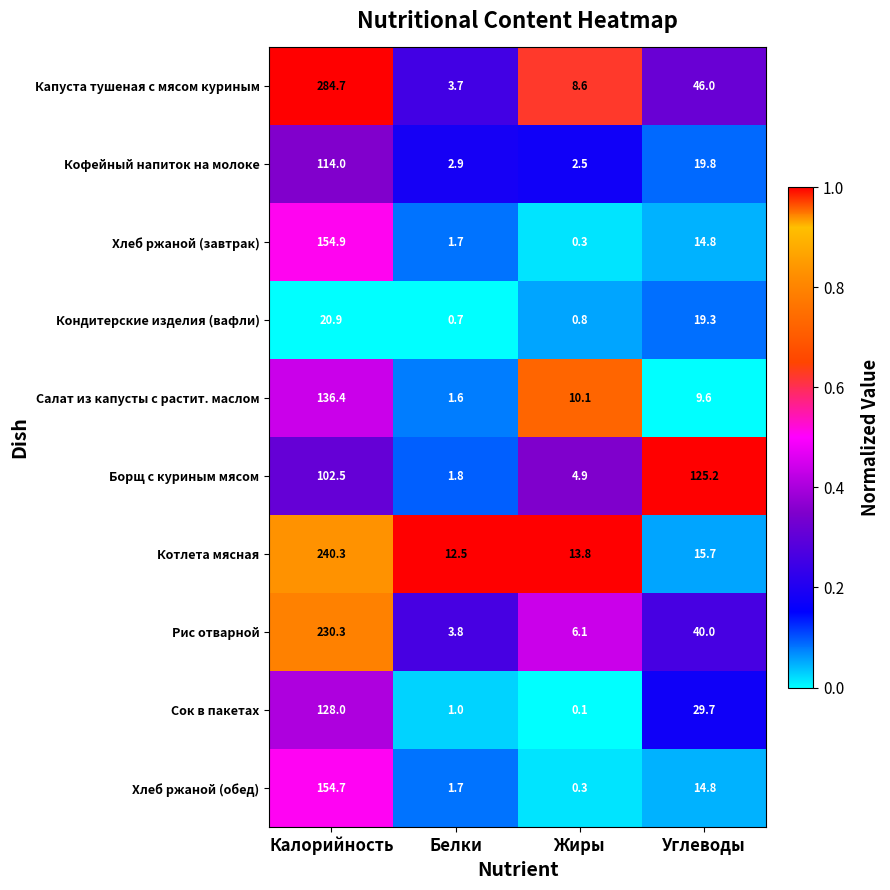

What is the difference between the highest and lowest values at Углеводы?

115.6